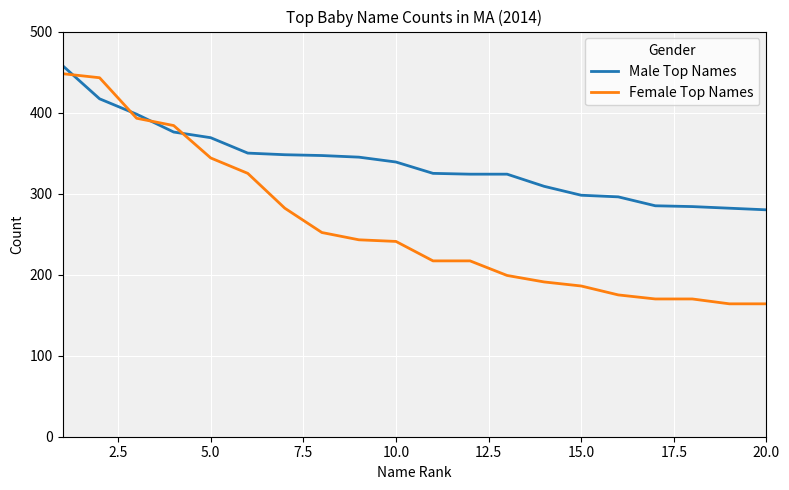

True or false: Female Top Names and Male Top Names intersect in this chart.

True